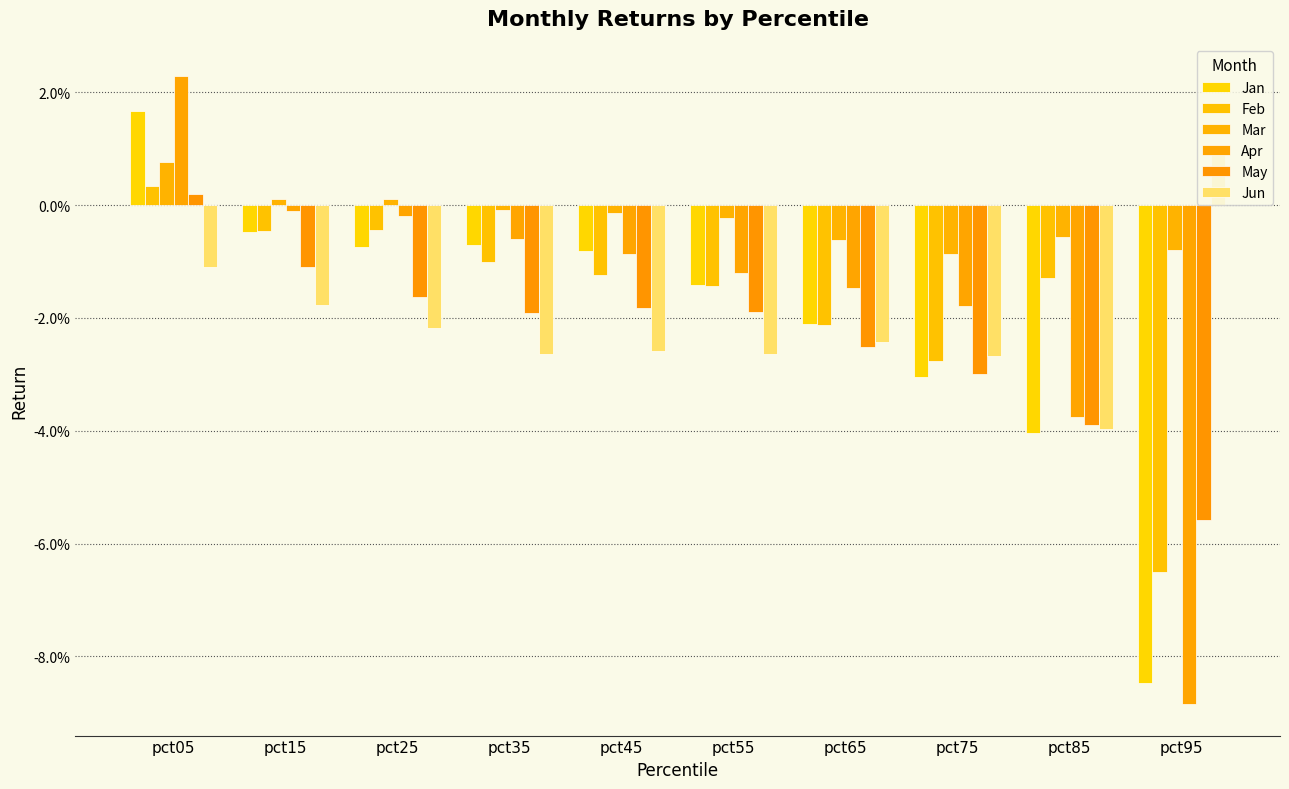

Reading left to right, transcribe all the data shown in this chart.

Jan: pct05=0.0	pct15=-0.0	pct25=-0.0	pct35=-0.0	pct45=-0.0	pct55=-0.0	pct65=-0.0	pct75=-0.0	pct85=-0.0	pct95=-0.1
Feb: pct05=0.0	pct15=-0.0	pct25=-0.0	pct35=-0.0	pct45=-0.0	pct55=-0.0	pct65=-0.0	pct75=-0.0	pct85=-0.0	pct95=-0.1
Mar: pct05=0.0	pct15=0.0	pct25=0.0	pct35=-0.0	pct45=-0.0	pct55=-0.0	pct65=-0.0	pct75=-0.0	pct85=-0.0	pct95=-0.0
Apr: pct05=0.0	pct15=-0.0	pct25=-0.0	pct35=-0.0	pct45=-0.0	pct55=-0.0	pct65=-0.0	pct75=-0.0	pct85=-0.0	pct95=-0.1
May: pct05=0.0	pct15=-0.0	pct25=-0.0	pct35=-0.0	pct45=-0.0	pct55=-0.0	pct65=-0.0	pct75=-0.0	pct85=-0.0	pct95=-0.1
Jun: pct05=-0.0	pct15=-0.0	pct25=-0.0	pct35=-0.0	pct45=-0.0	pct55=-0.0	pct65=-0.0	pct75=-0.0	pct85=-0.0	pct95=0.0